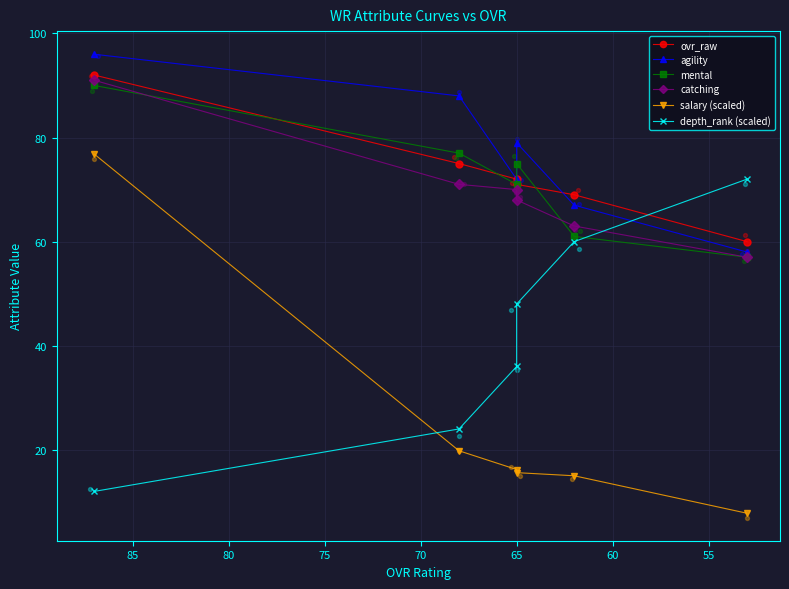

At how many categories does at least one series exceed 27?

6